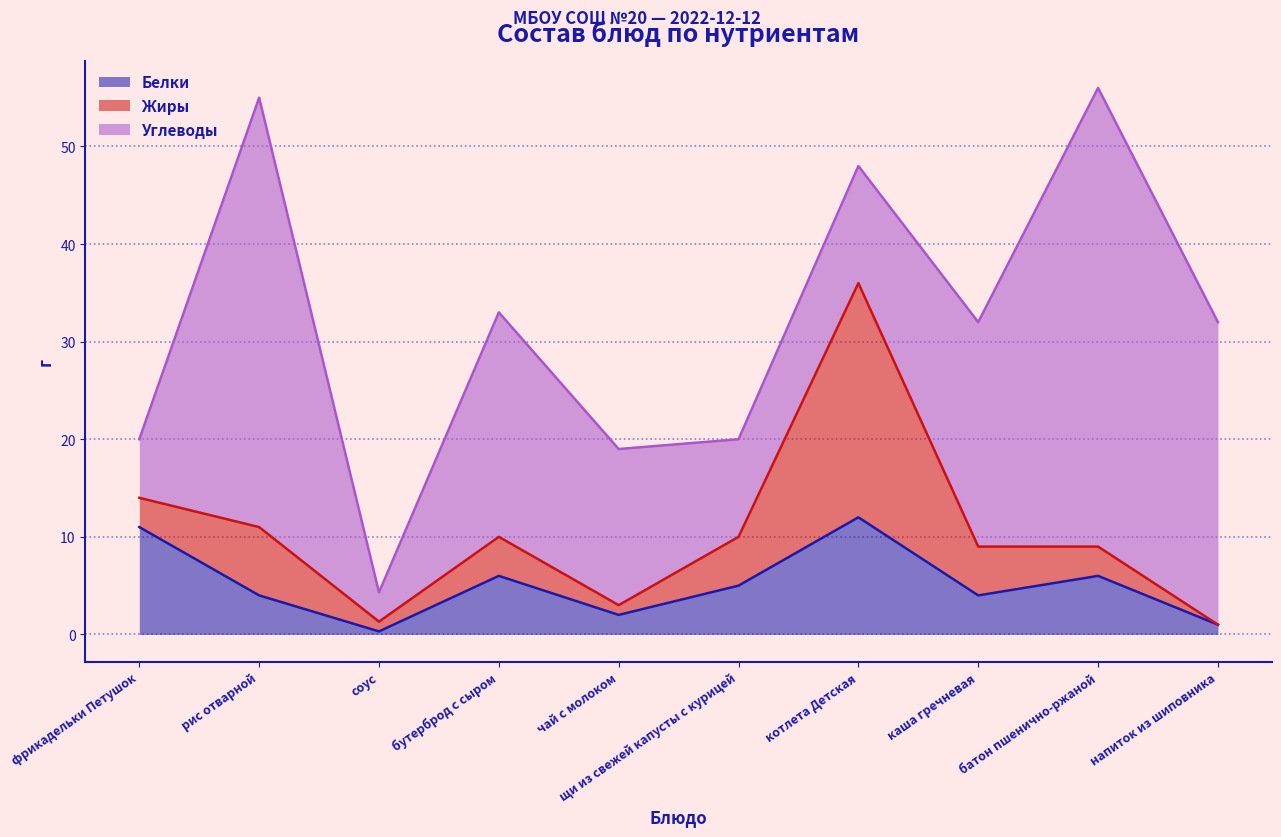

Reading left to right, extract all data points from this chart.

Белки: фрикадельки Петушок=11.0	рис отварной=4.0	соус=0.3	бутерброд с сыром=6.0	чай с молоком=2.0	щи из свежей капусты с курицей=5.0	котлета Детская=12.0	каша гречневая=4.0	батон пшенично-ржаной=6.0	напиток из шиповника=1.0
Жиры: фрикадельки Петушок=3.0	рис отварной=7.0	соус=1.0	бутерброд с сыром=4.0	чай с молоком=1.0	щи из свежей капусты с курицей=5.0	котлета Детская=24.0	каша гречневая=5.0	батон пшенично-ржаной=3.0	напиток из шиповника=0.0
Углеводы: фрикадельки Петушок=6.0	рис отварной=44.0	соус=3.0	бутерброд с сыром=23.0	чай с молоком=16.0	щи из свежей капусты с курицей=10.0	котлета Детская=12.0	каша гречневая=23.0	батон пшенично-ржаной=47.0	напиток из шиповника=31.0